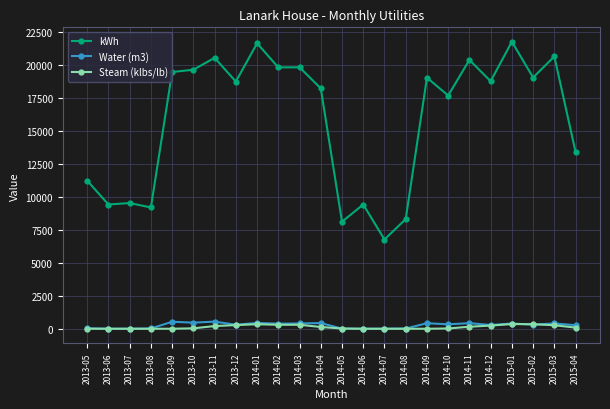

True or false: kWh and Steam (klbs/lb) intersect in this chart.

False